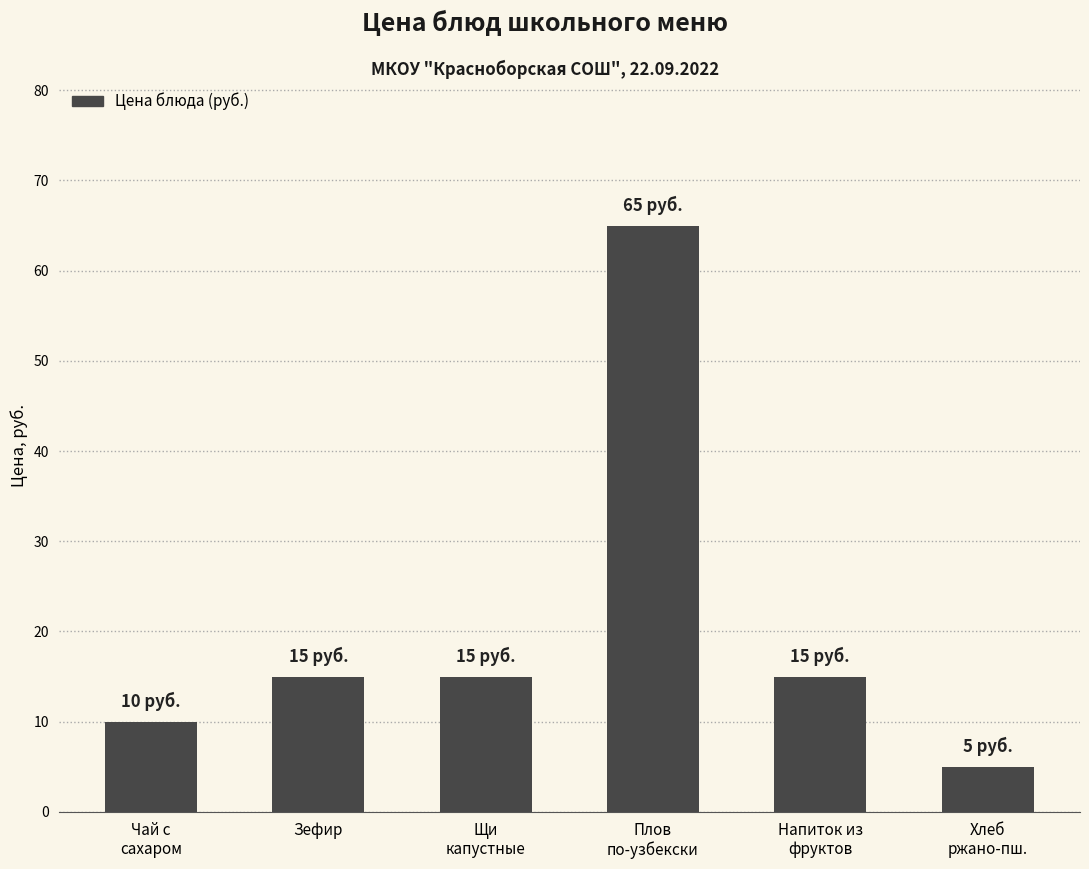

What is the label of the 5th bar from the right?

Зефир